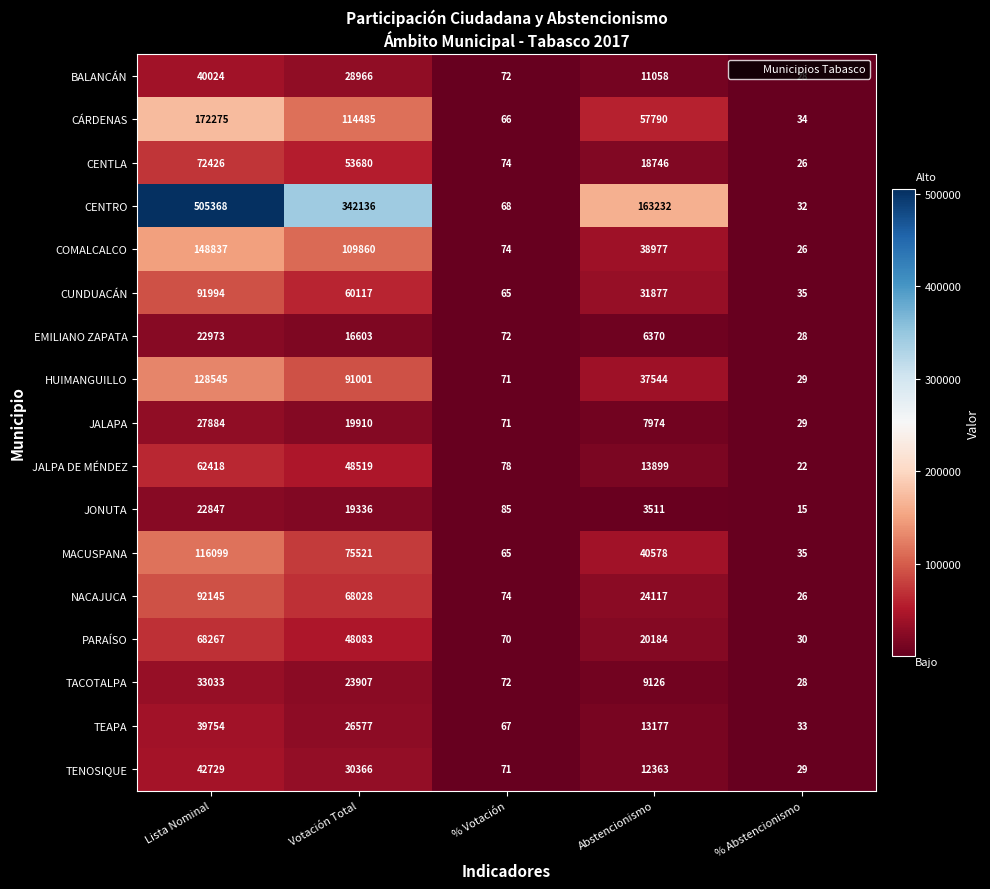

Between Votación Total and % Votación, which series saw the biggest shift?

CENTRO